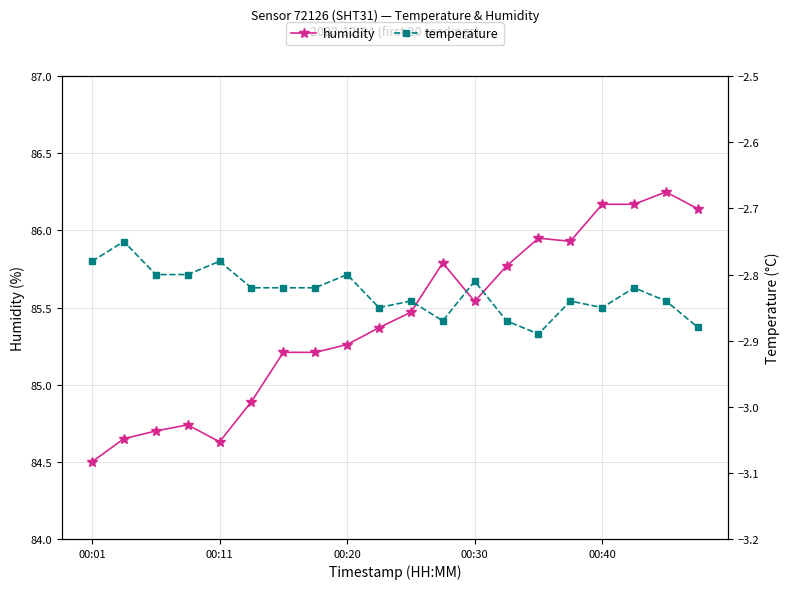

What are all the series names shown in the legend?

humidity, temperature